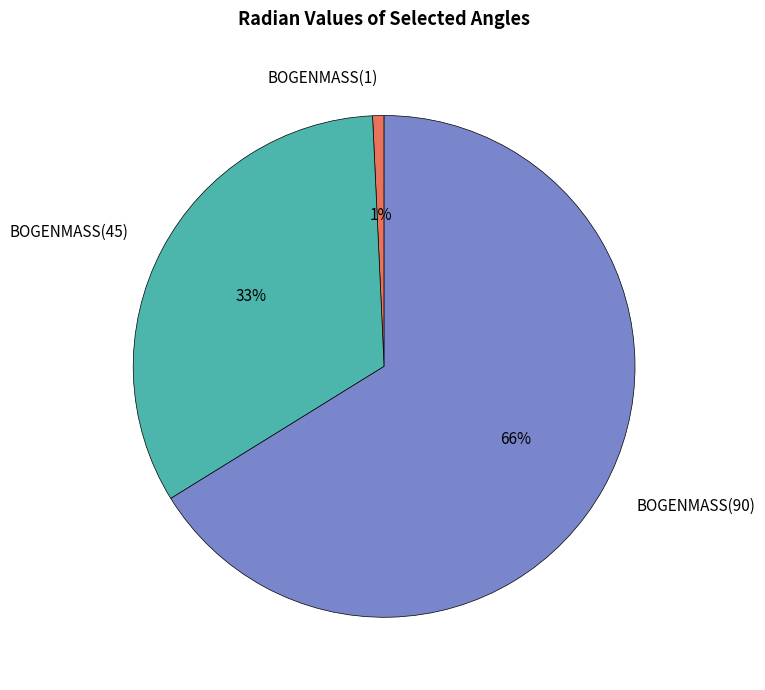

Combined, do BOGENMASS(45) and BOGENMASS(1) account for over 50%?

No